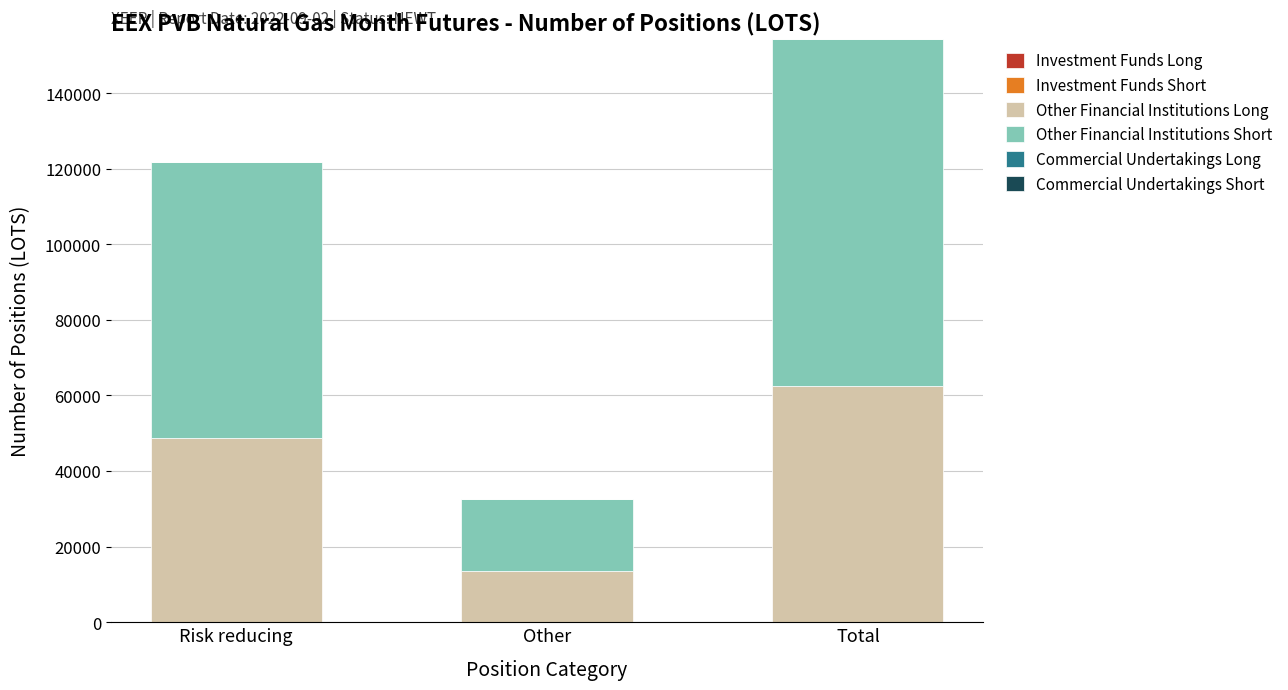

At which category is the sum across all series the highest?

Total